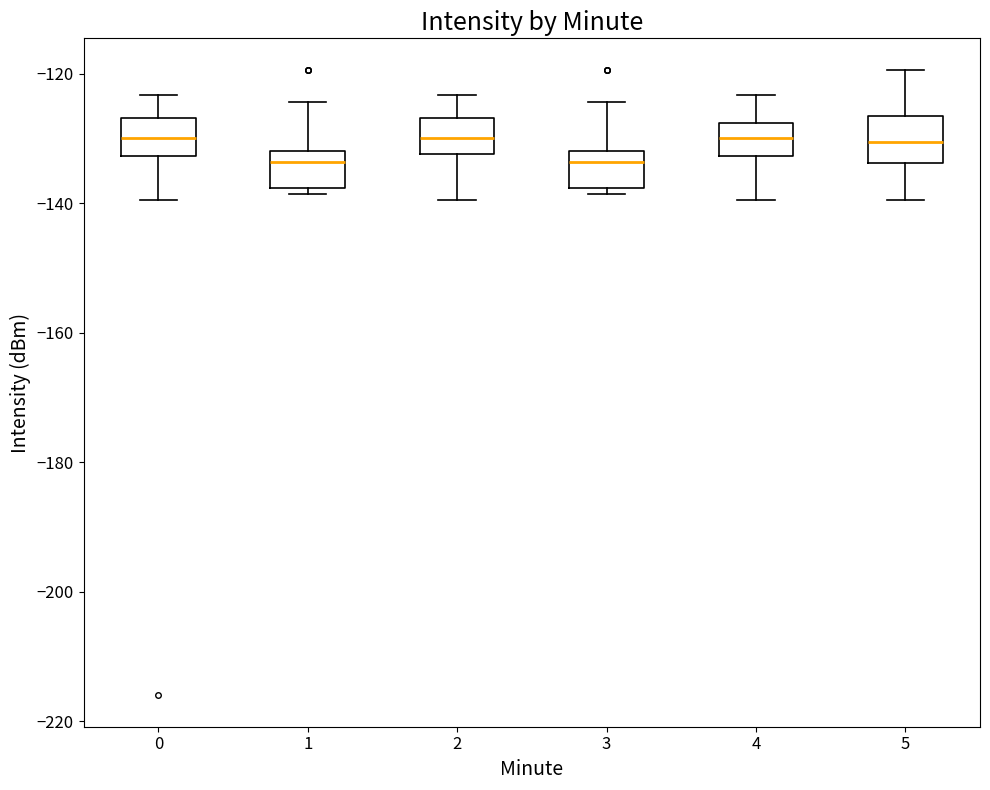

Where does the median line of the box at x = 0 sit on the y-axis? The values are not printed on the chart, so give them approximately, as read against the axis.

-130